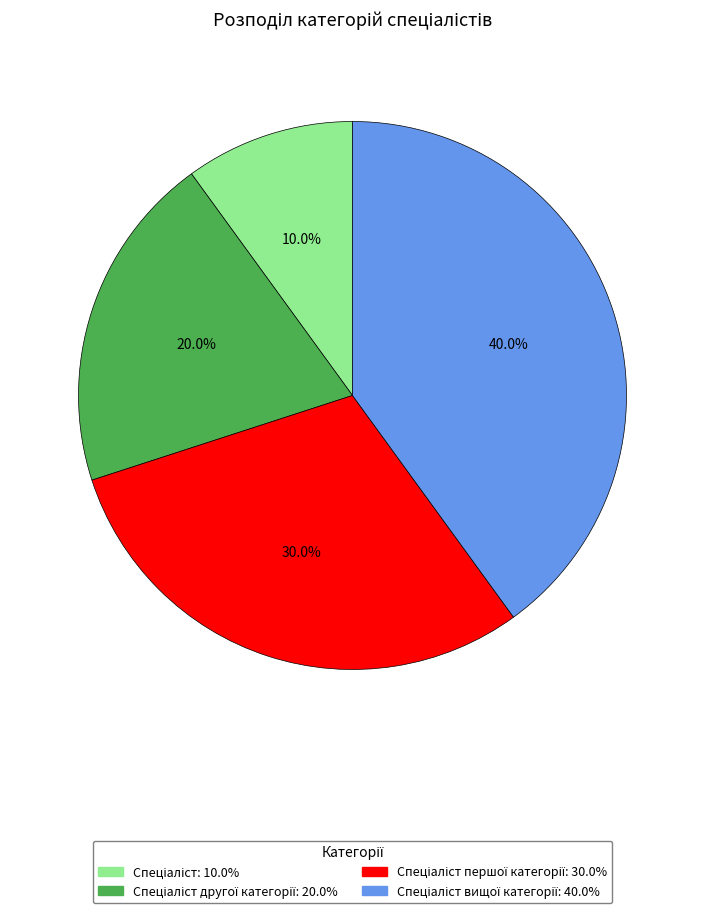

To the nearest percent, what is the average slice percentage?

25%